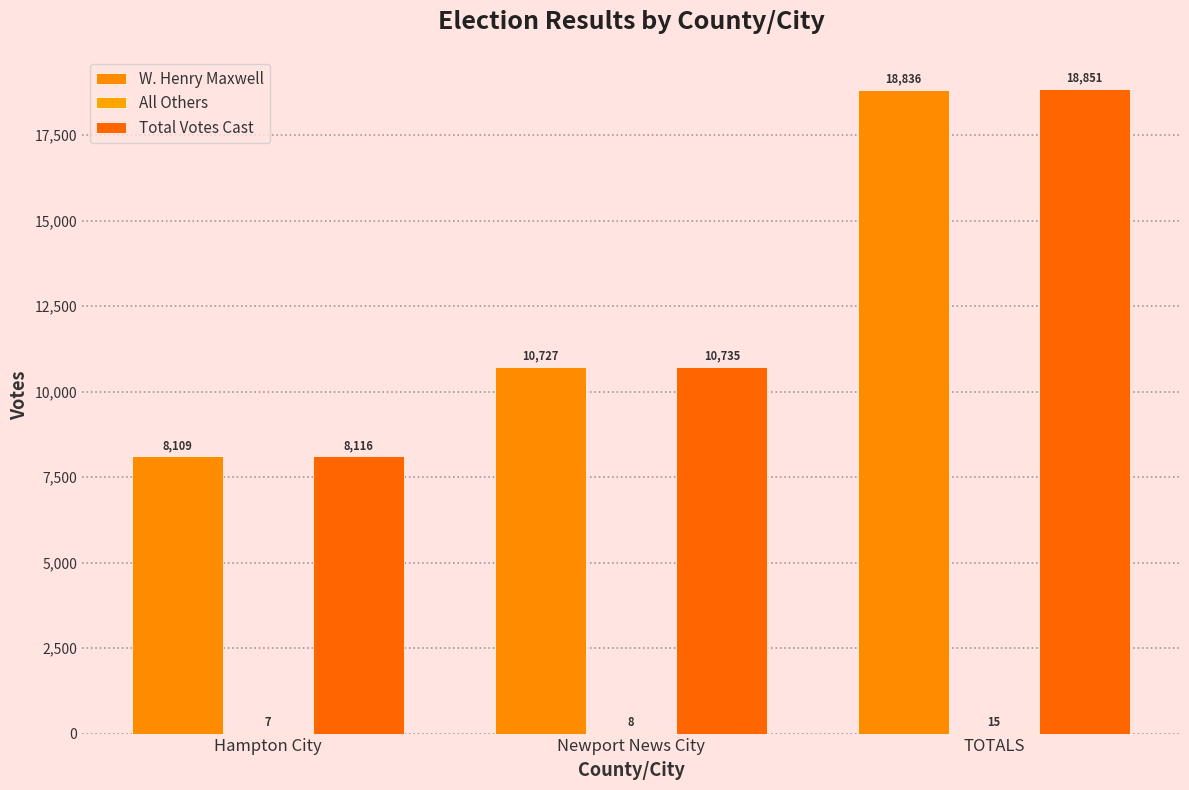

Are the bars horizontal?

No